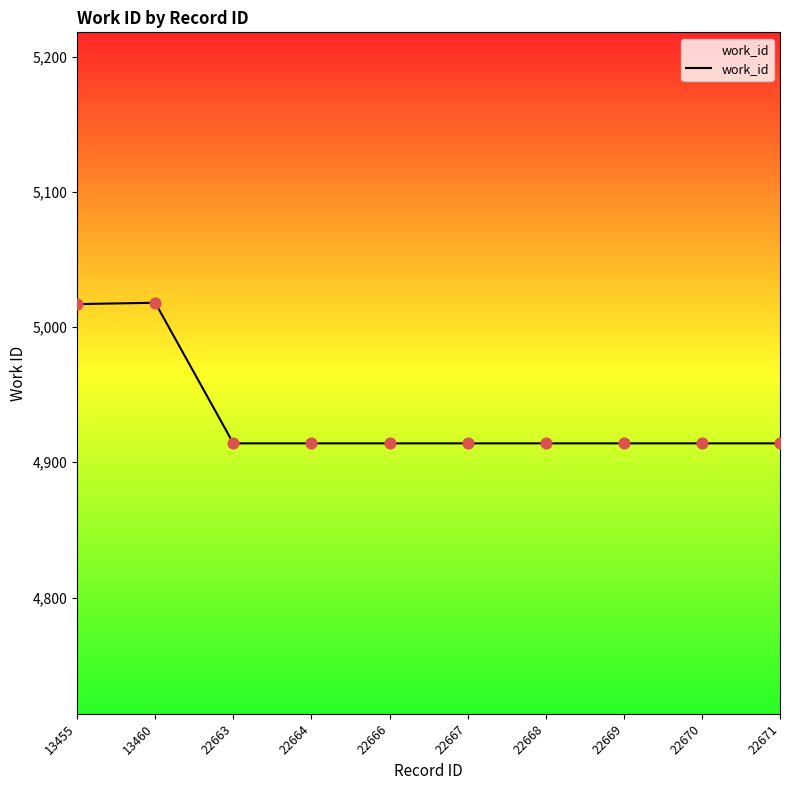

What is the change in value from 13460 to 22671?

-104